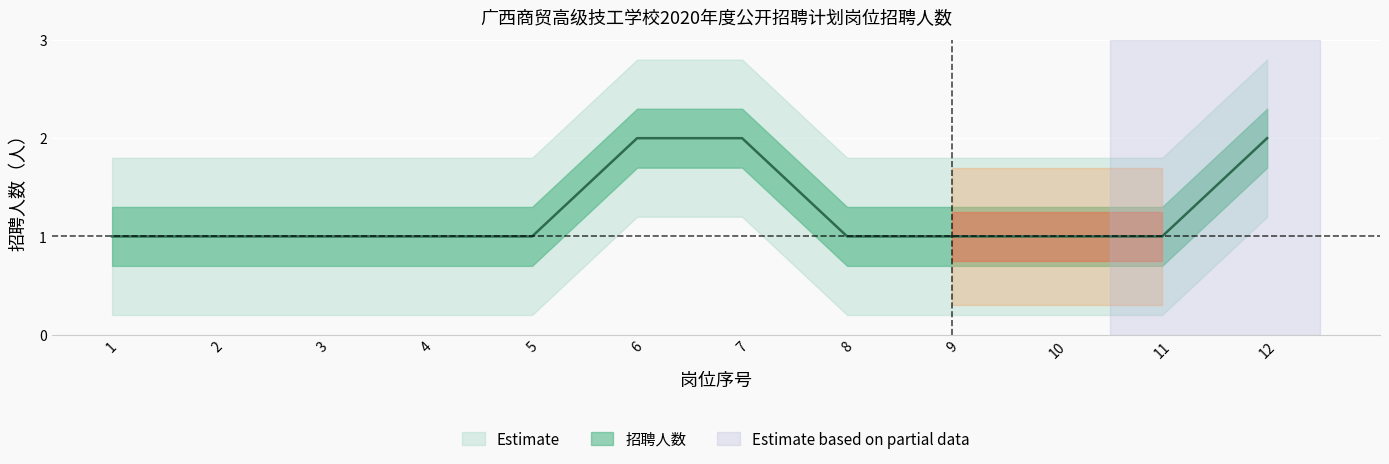

What is the sum of all values?

15